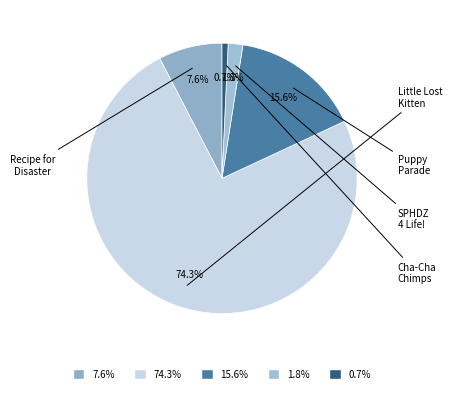

Between 7.6% and 15.6%, which is larger?

15.6%